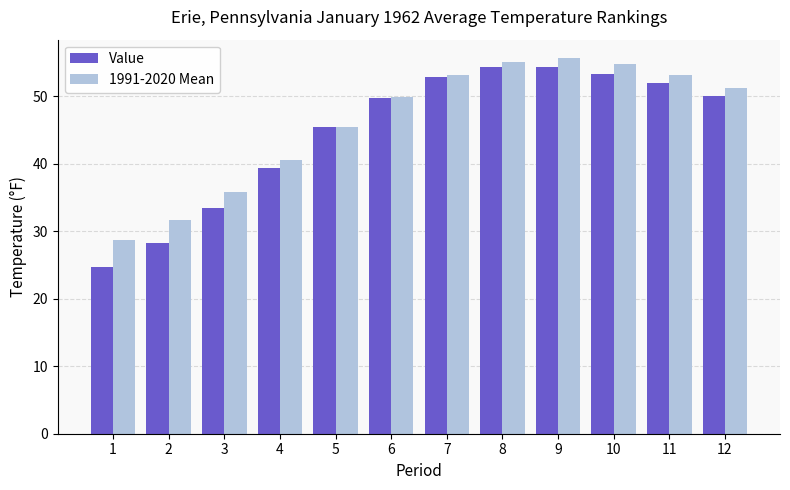

What is the maximum value shown in the chart?

55.6